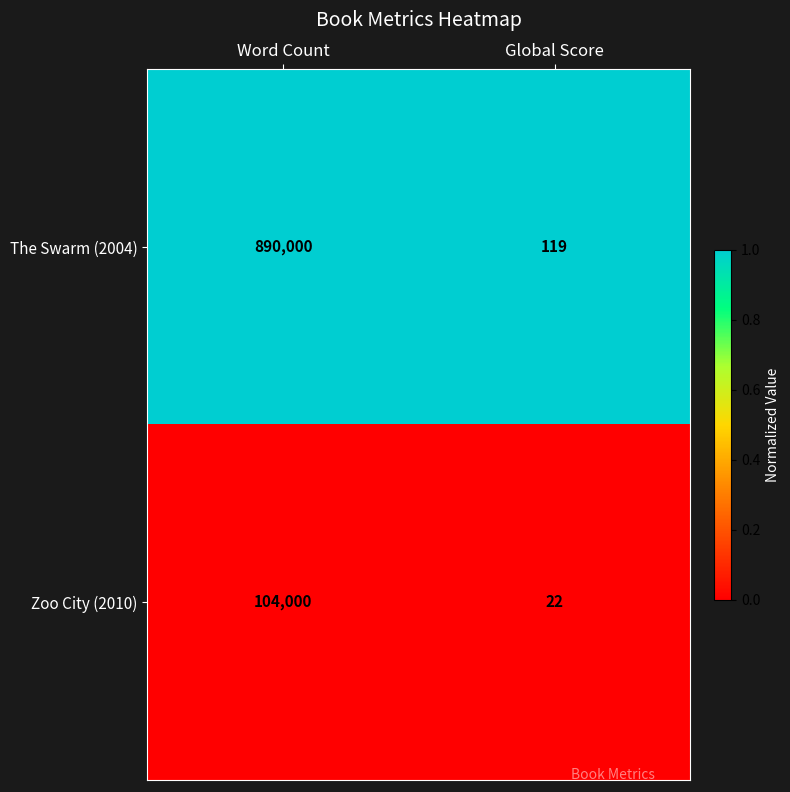

Which series has the widest spread of values?

The Swarm (2004)